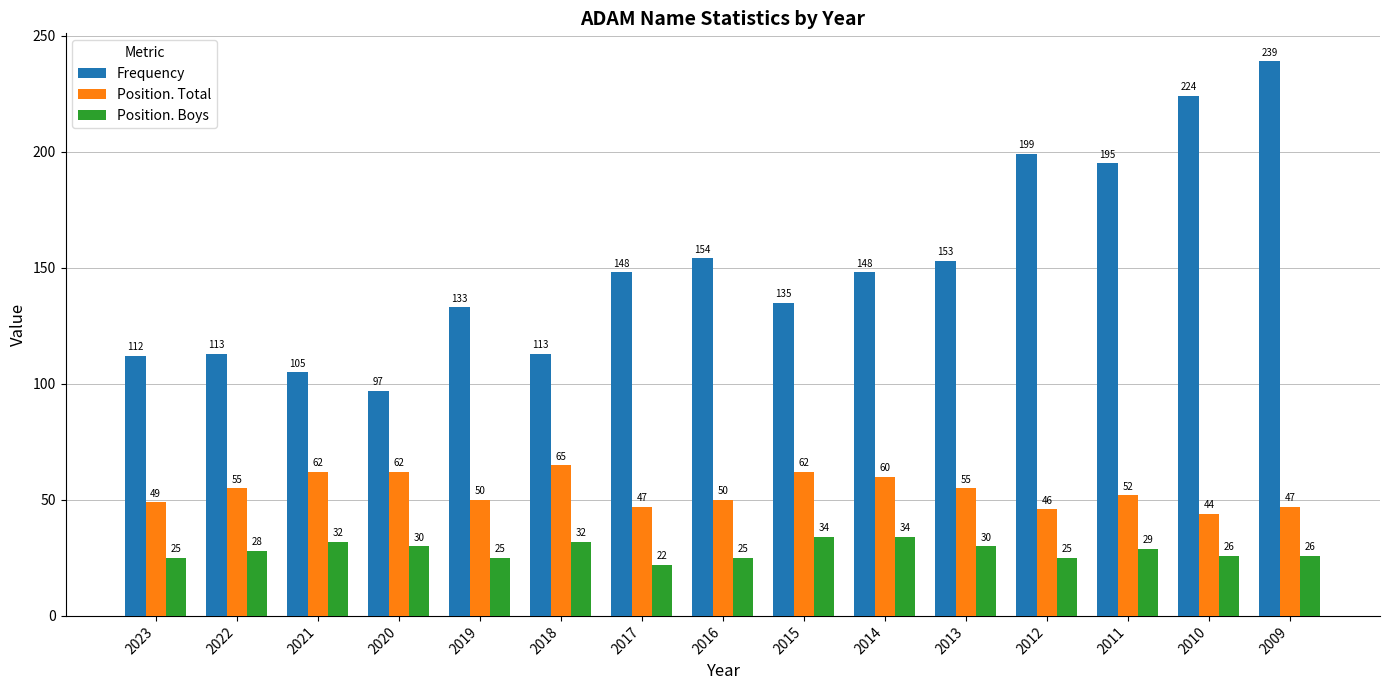

Reading left to right, what are all the values shown in this chart?

Frequency: 112	113	105	97	133	113	148	154	135	148	153	199	195	224	239
Position. Total: 49	55	62	62	50	65	47	50	62	60	55	46	52	44	47
Position. Boys: 25	28	32	30	25	32	22	25	34	34	30	25	29	26	26